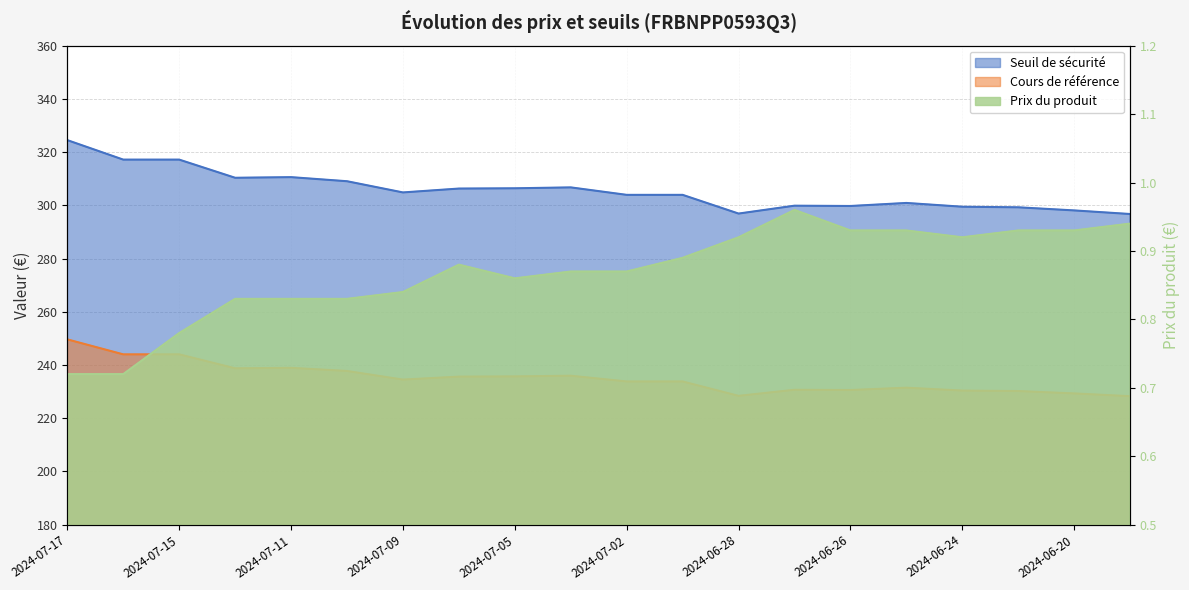

True or false: Prix du produit and Seuil de sécurité intersect in this chart.

False